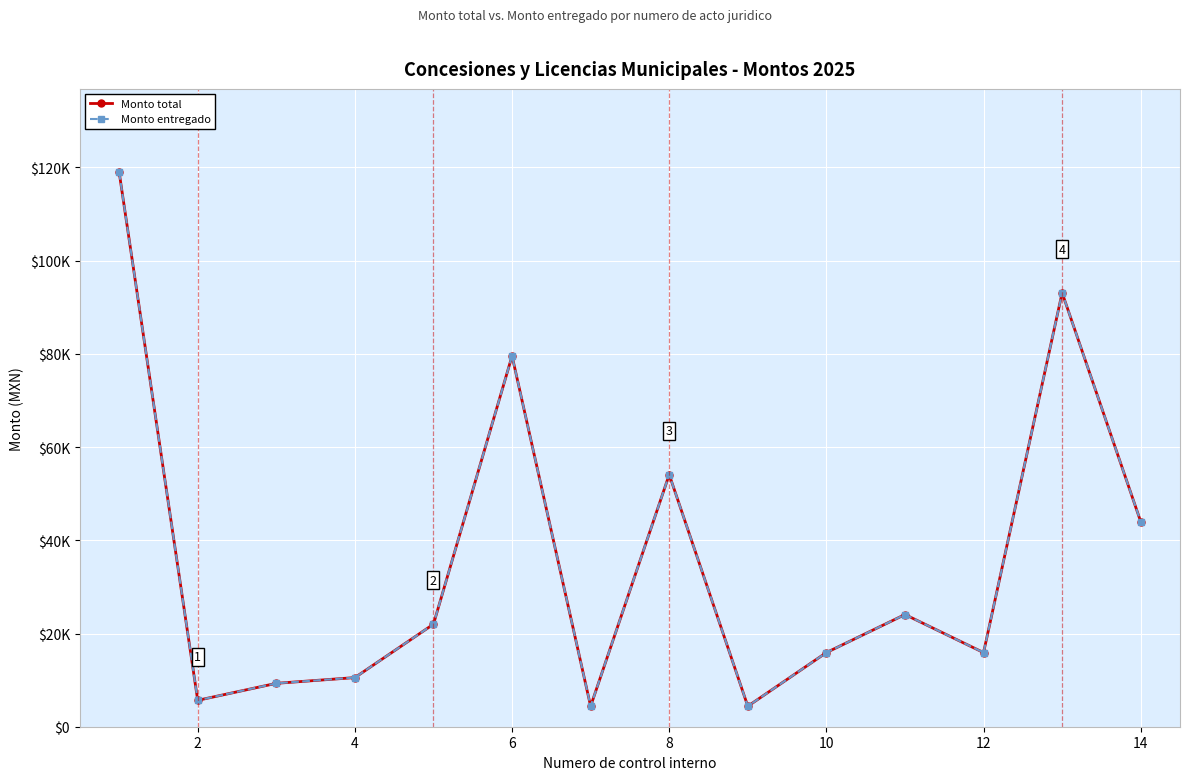

Reading left to right, extract all data points from this chart.

Monto total: 119000	5664	9311	10544	22000	79552	4400	54095	4400	15910	24072	15910	93102	44000
Monto entregado: 119000	5664	9311	10544	22000	79552	4400	54095	4400	15910	24072	15910	93102	44000